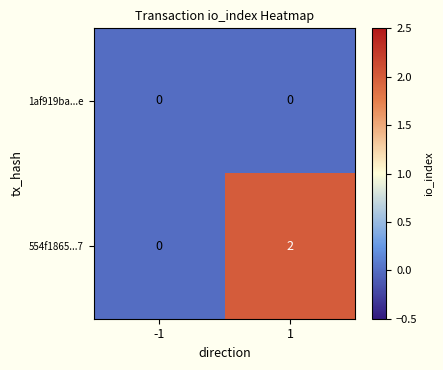

The 554f1865...7 series shows 1 at 1. True or false?

False